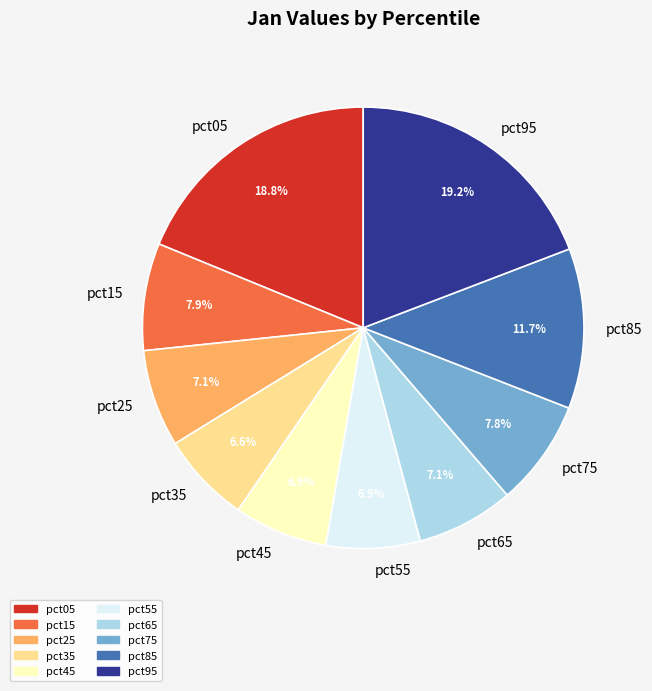

Do pct45 and pct85 together represent more than half of the pie?

No